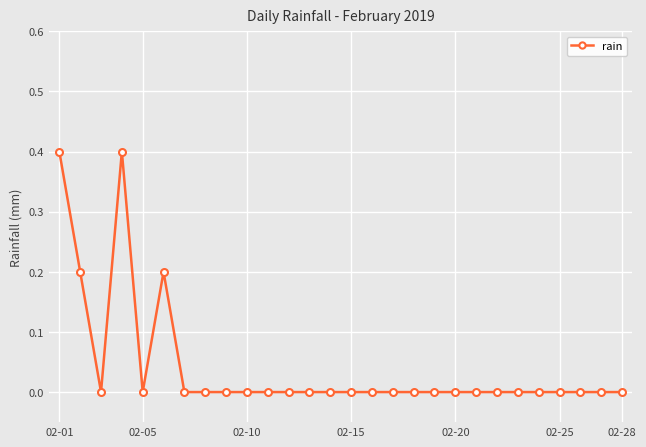

True or false: there are more than 1 points higher than both neighbors.

True